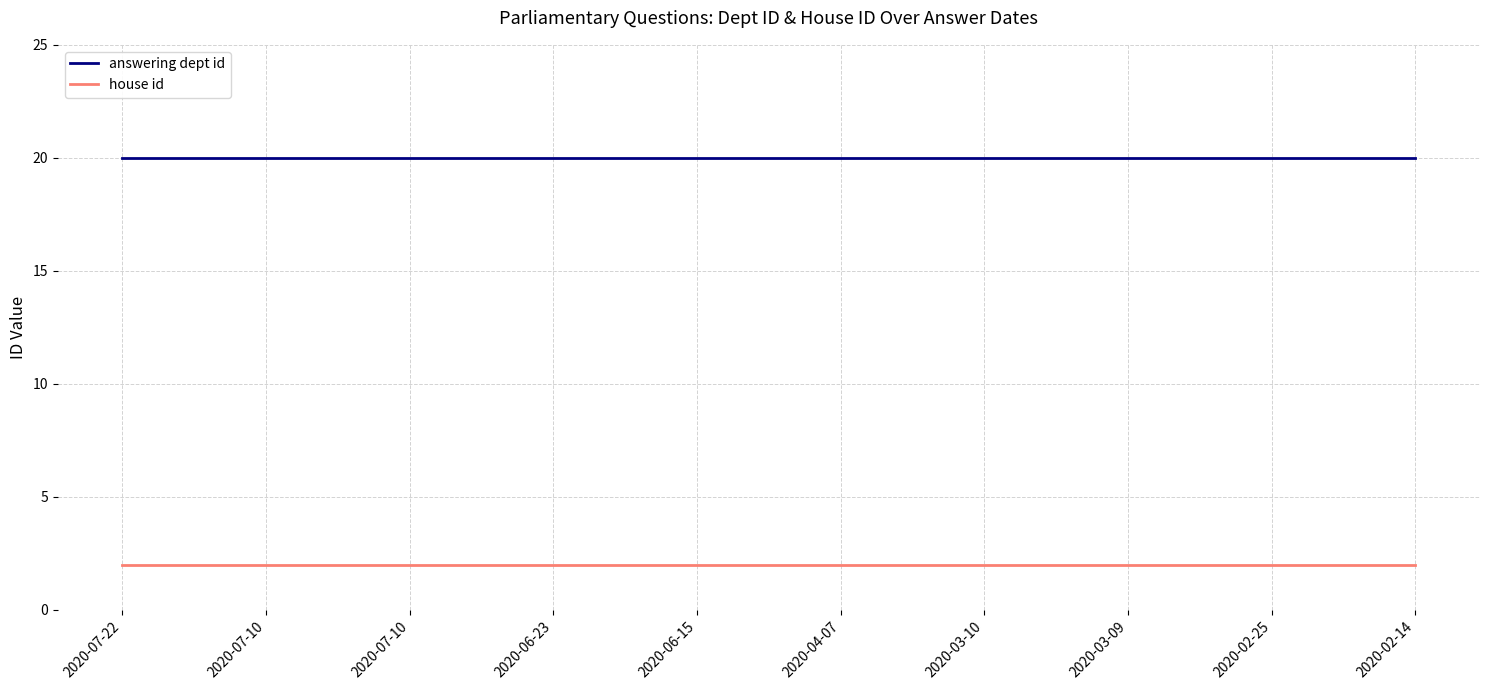

Which category has the highest value in the answering dept id series?

2020-07-22